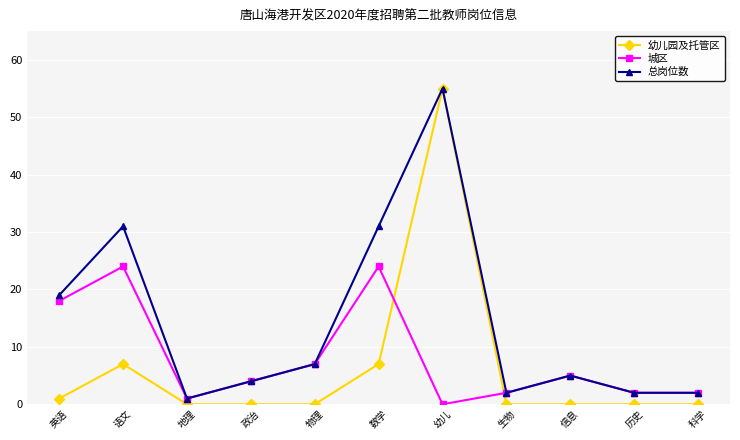

What is the value of the 城区 point at the 3rd from the left?

1